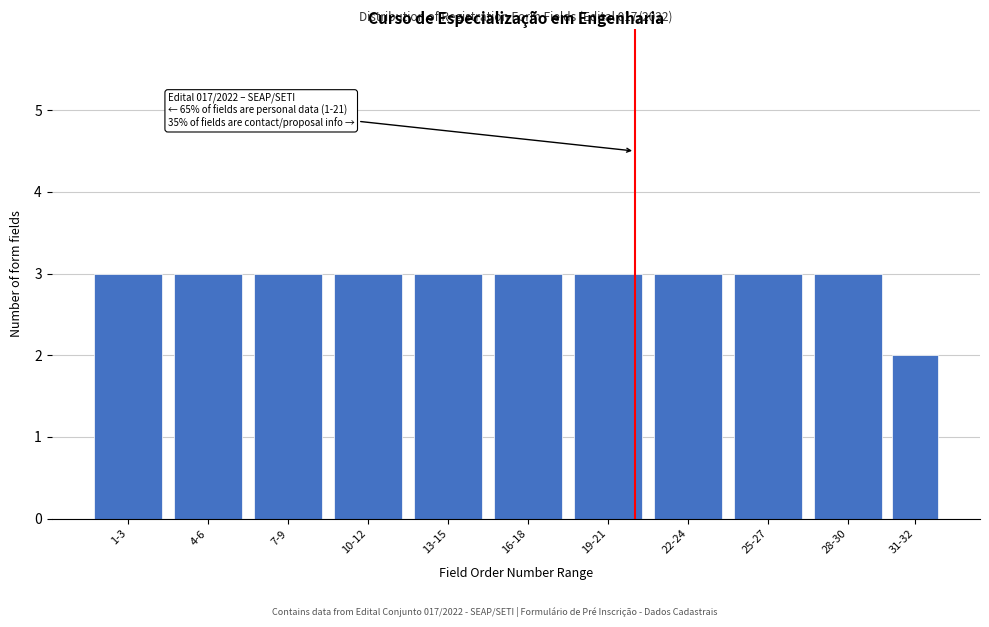

Reading left to right, list all the values displayed in this chart.

3	3	3	3	3	3	3	3	3	3	2